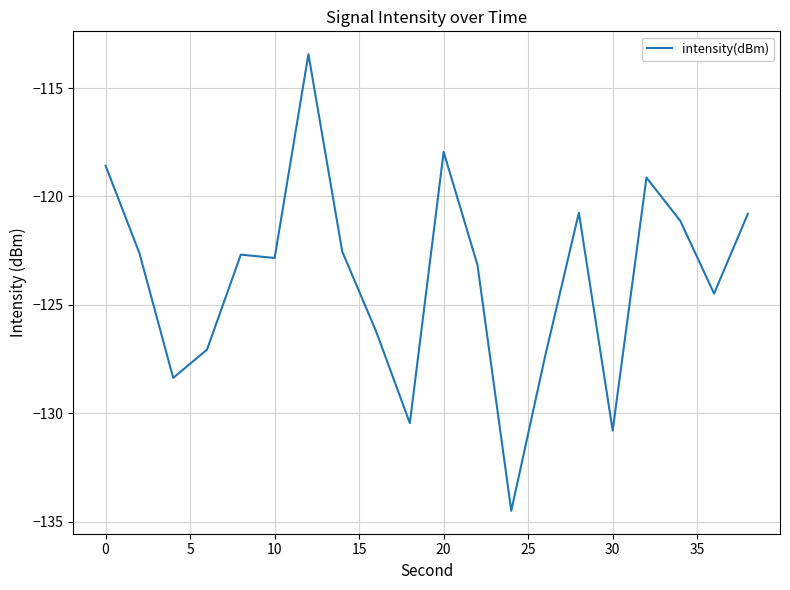

What is the smallest value displayed?

-134.5